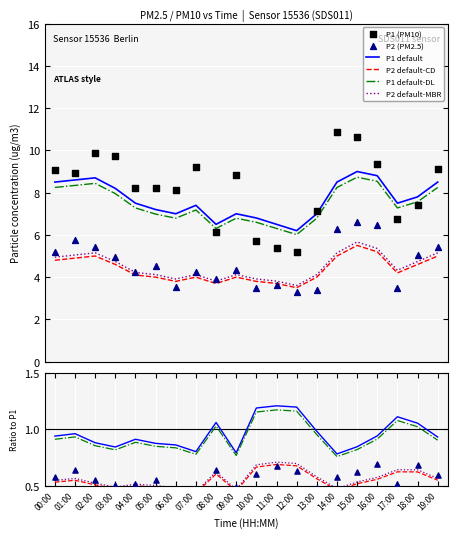

Which series reaches the minimum Y coordinate?

P2